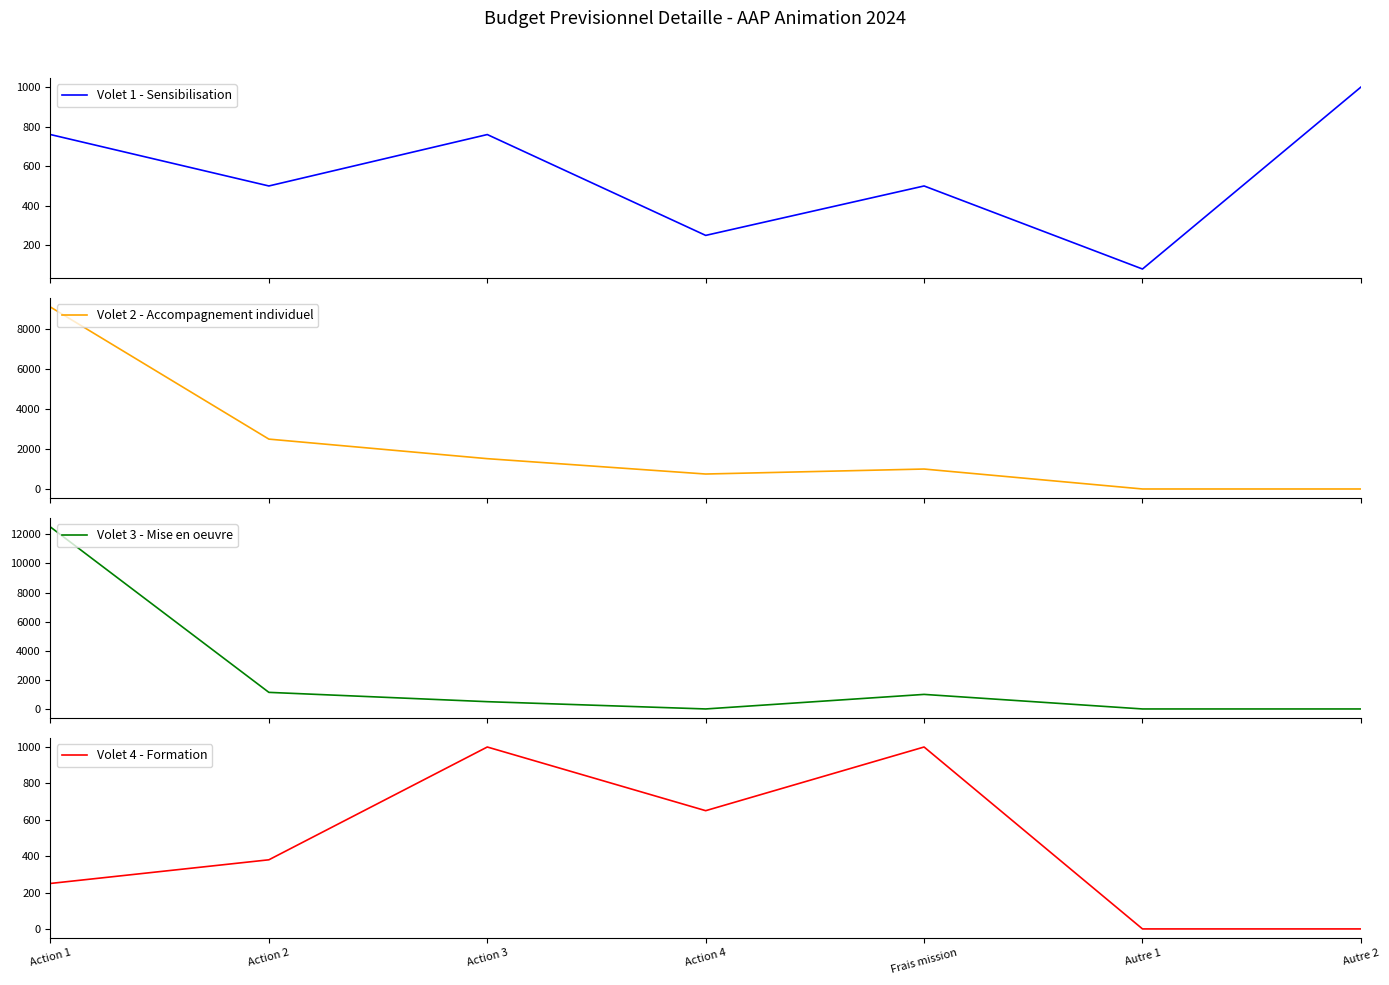

Between Action 3 and Frais mission, which series saw the biggest shift?

Volet 2 - Accompagnement individuel